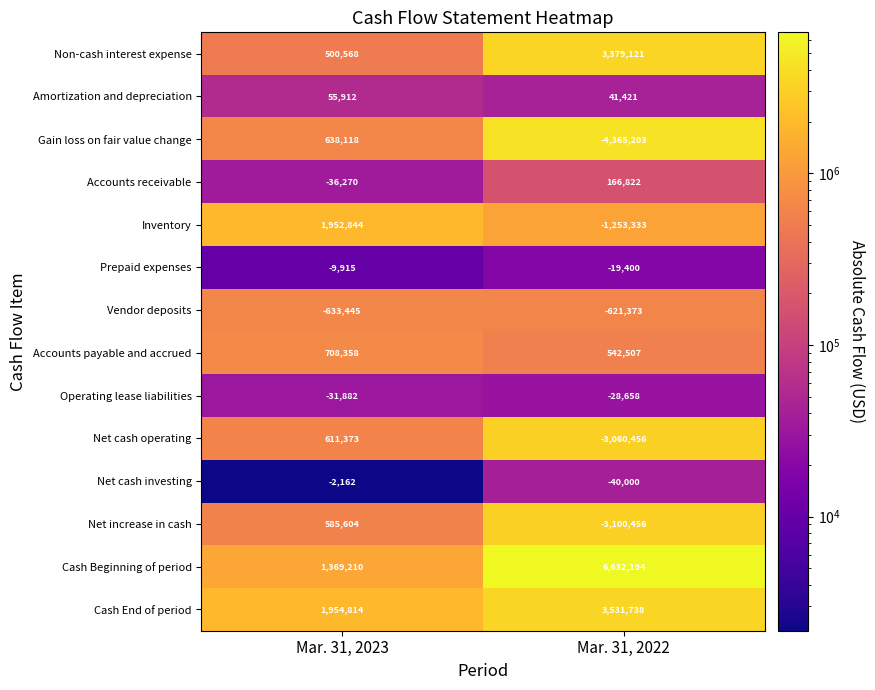

Between Mar. 31, 2023 and Mar. 31, 2022, which series saw the biggest shift?

Cash Beginning of period